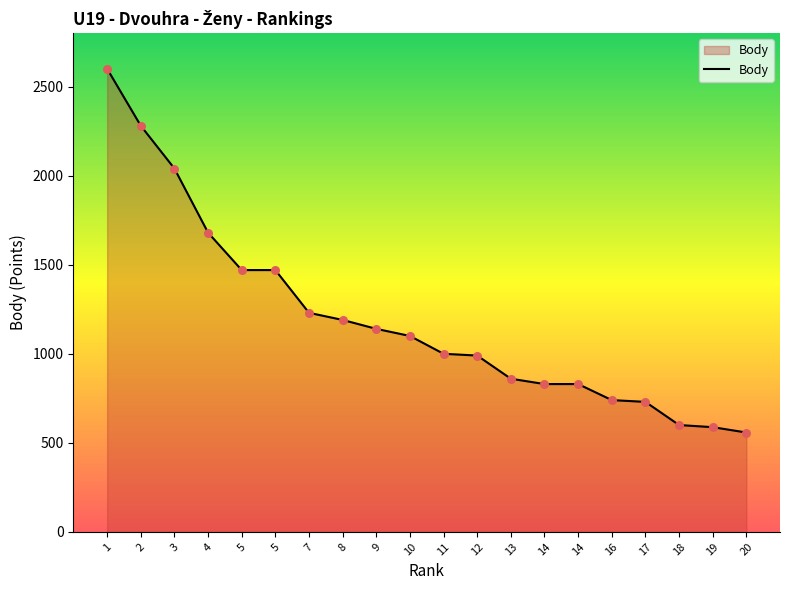

What is the ratio of the value at 20 to the value at 16?

0.8